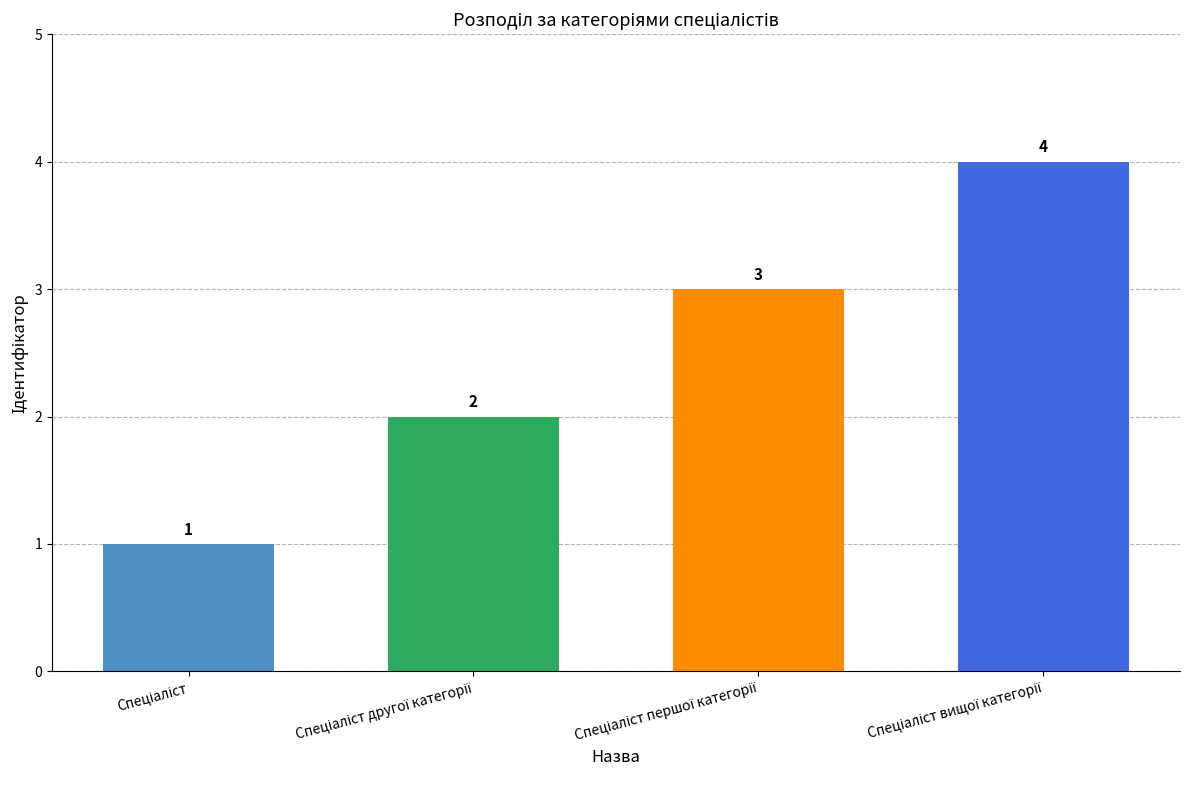

What is the smallest value displayed?

1